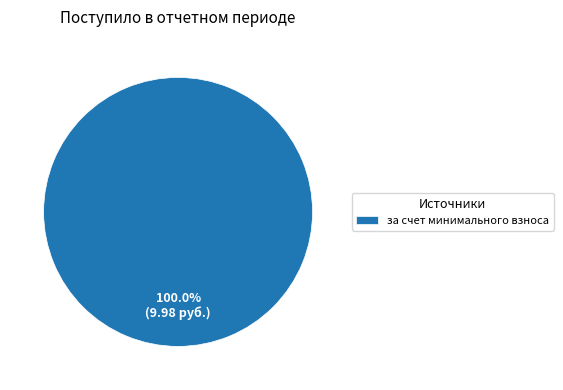

Does any single category account for the majority?

Yes